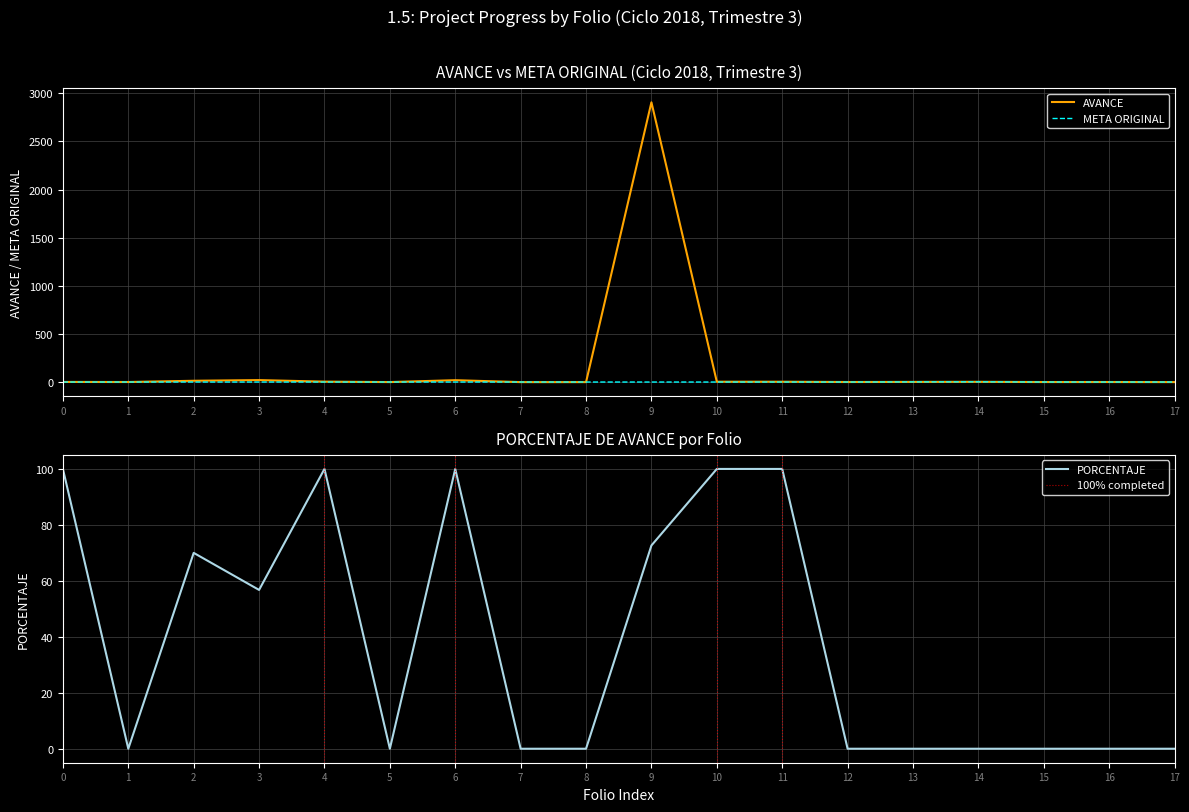

True or false: META ORIGINAL and AVANCE intersect in this chart.

True